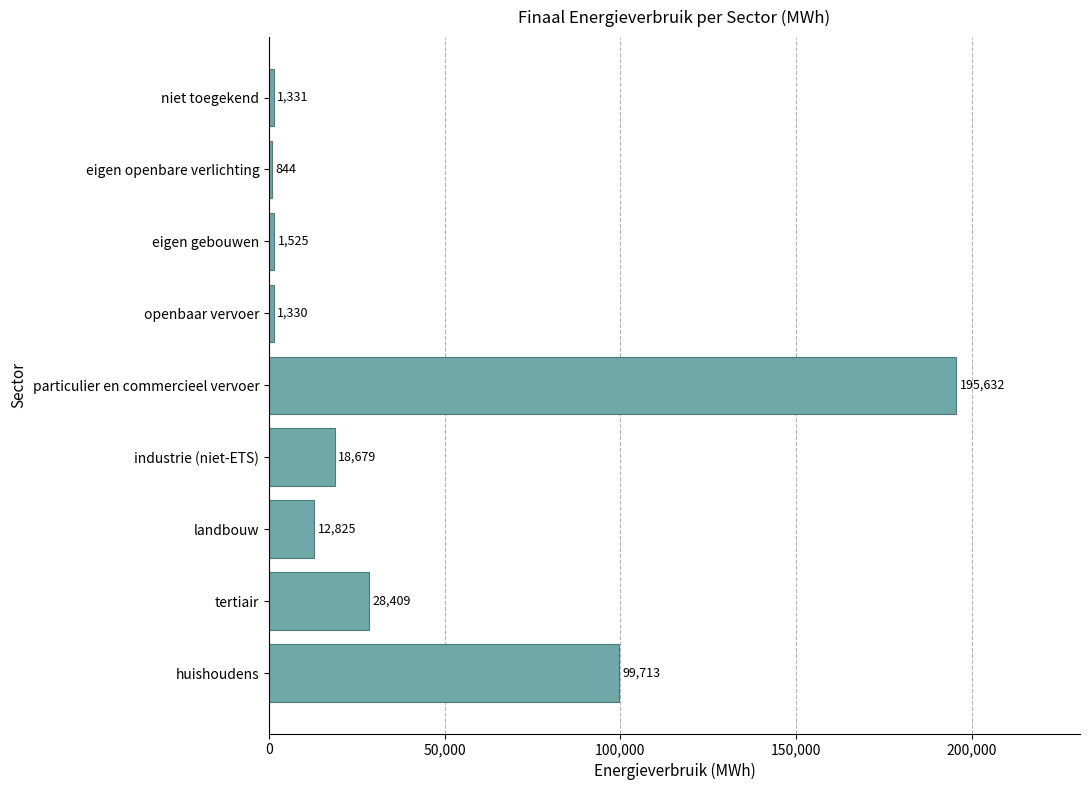

True or false: the data shows 28409.5 at tertiair.

True